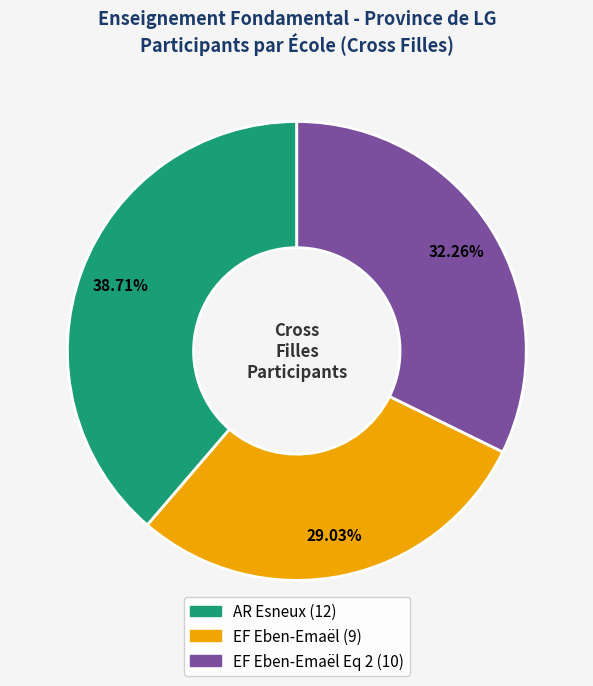

How many segments does this pie chart have?

3